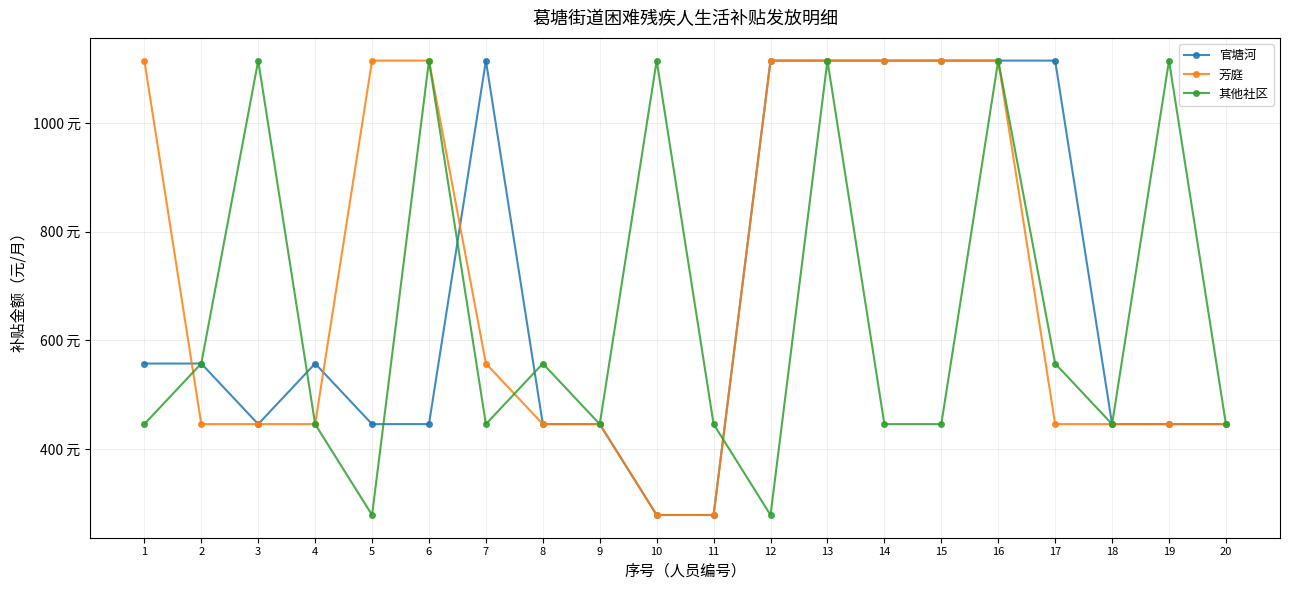

How many 官塘河 values are between 446 and 1115?

18